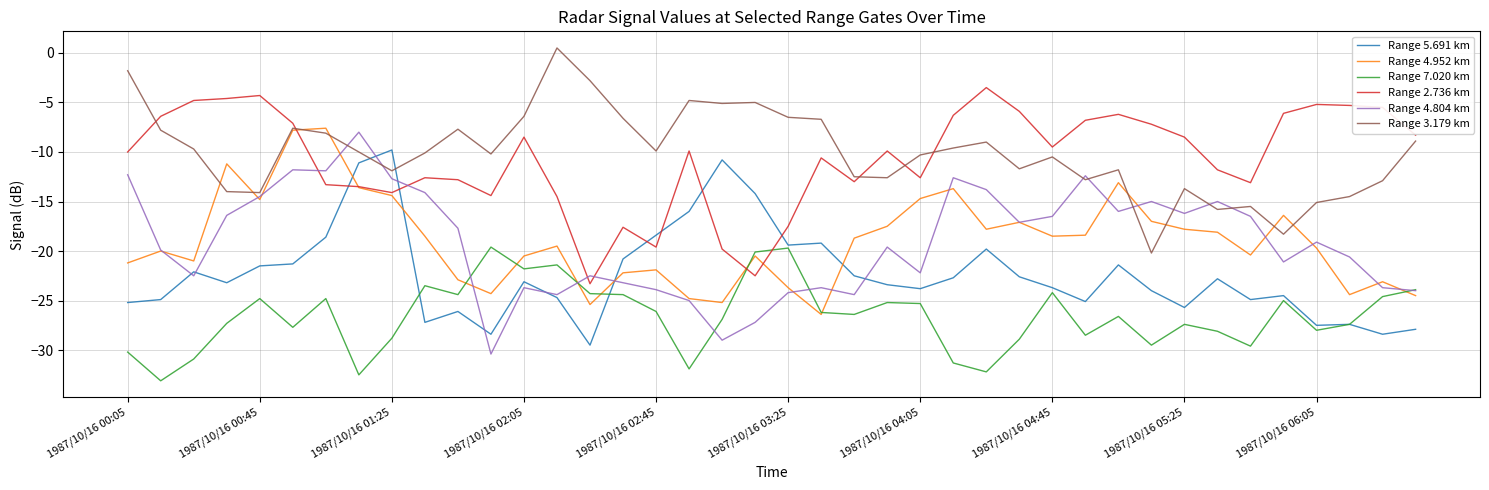

How many intersections are there between Range 3.179 km and Range 5.691 km?

2